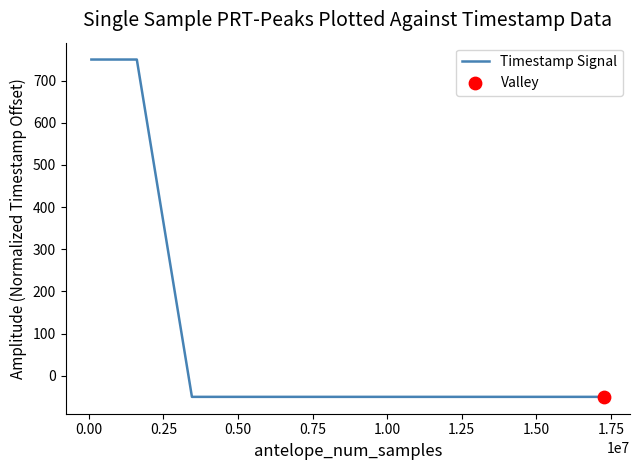

True or false: there are more than 0 points higher than both neighbors.

True